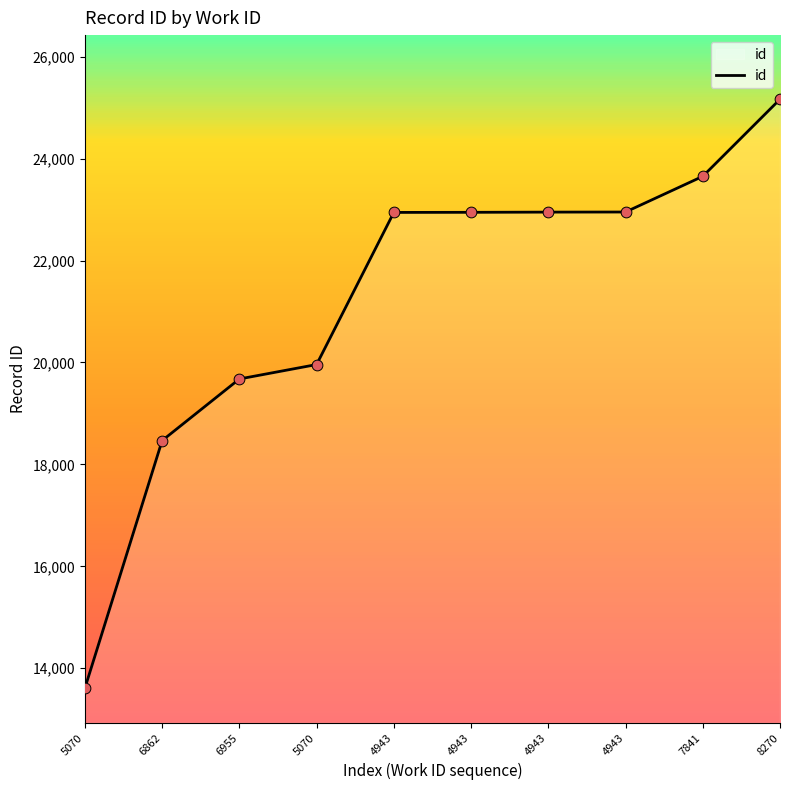

Between 5070 and 5070, which is larger?

5070